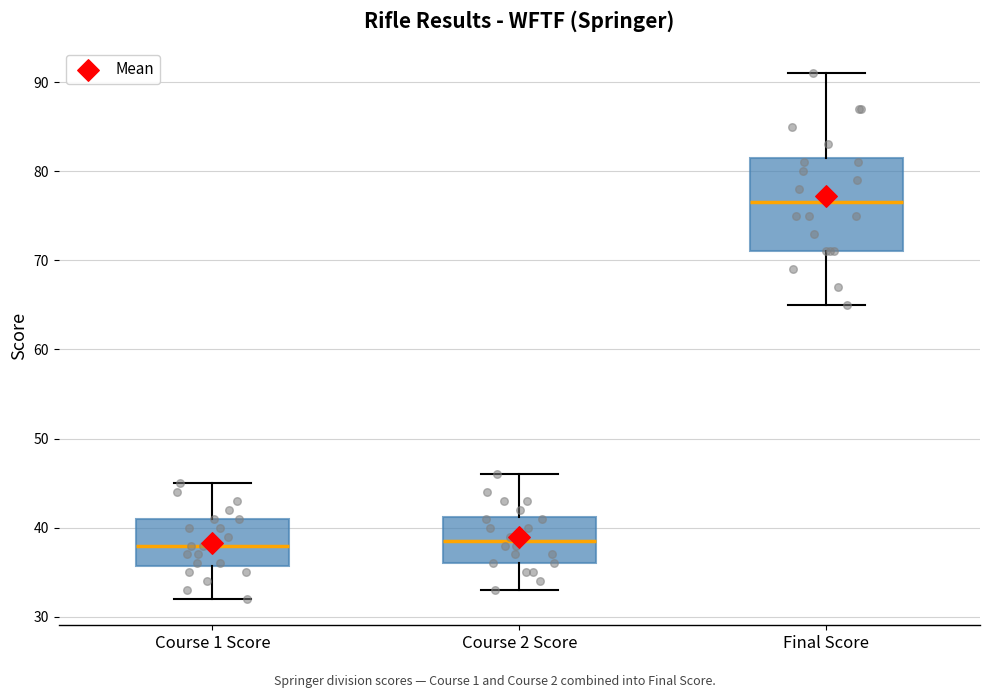

Comparing the boxes themselves (not the whiskers), which one is the tallest?

Final Score